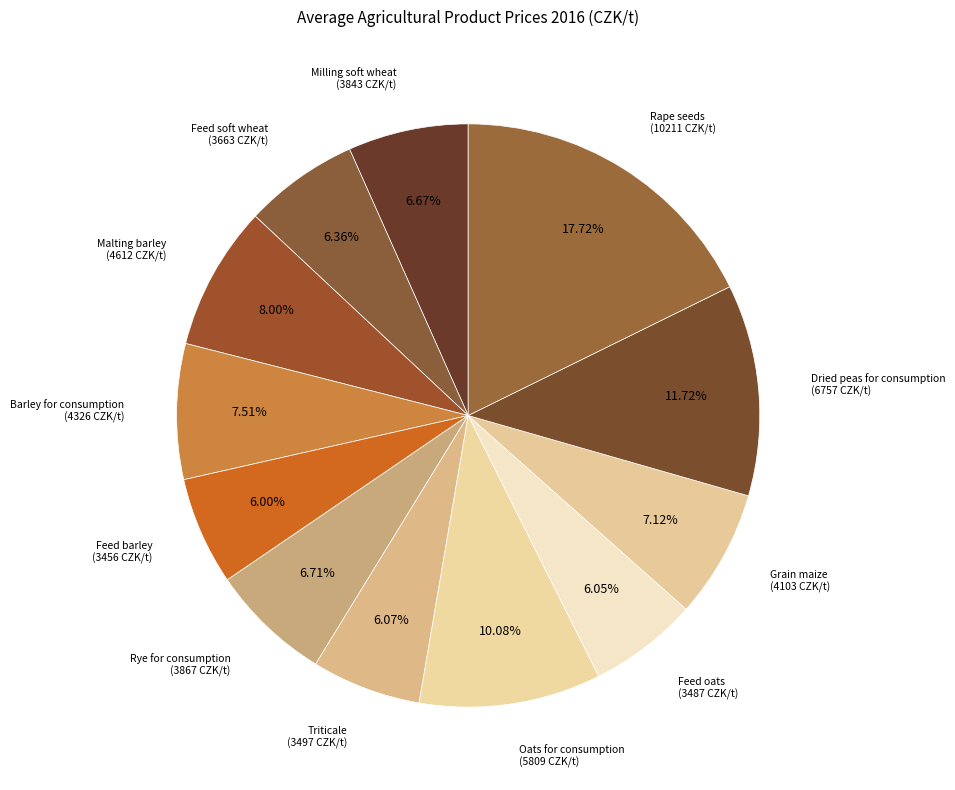

To the nearest percent, what portion does Rape seeds represent?

18%